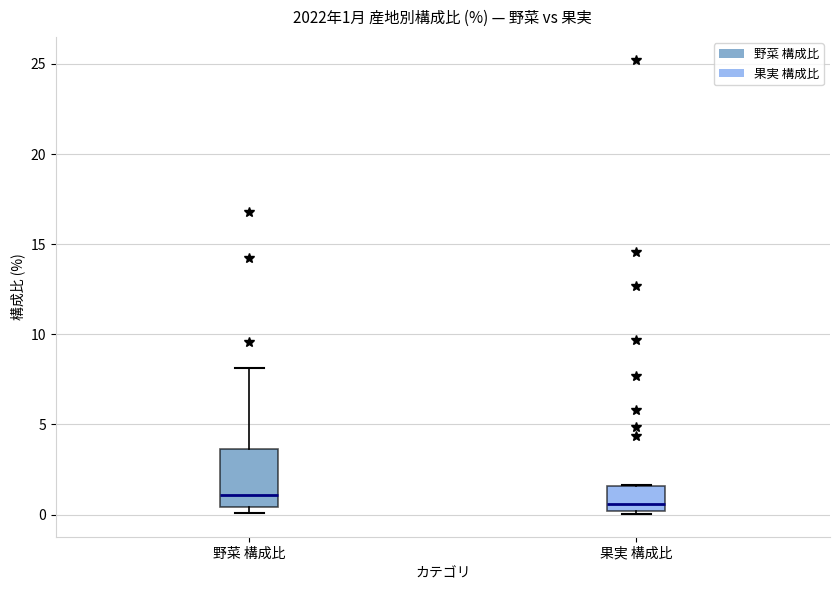

Which box is the tallest, from its lower edge to its upper edge?

野菜 構成比